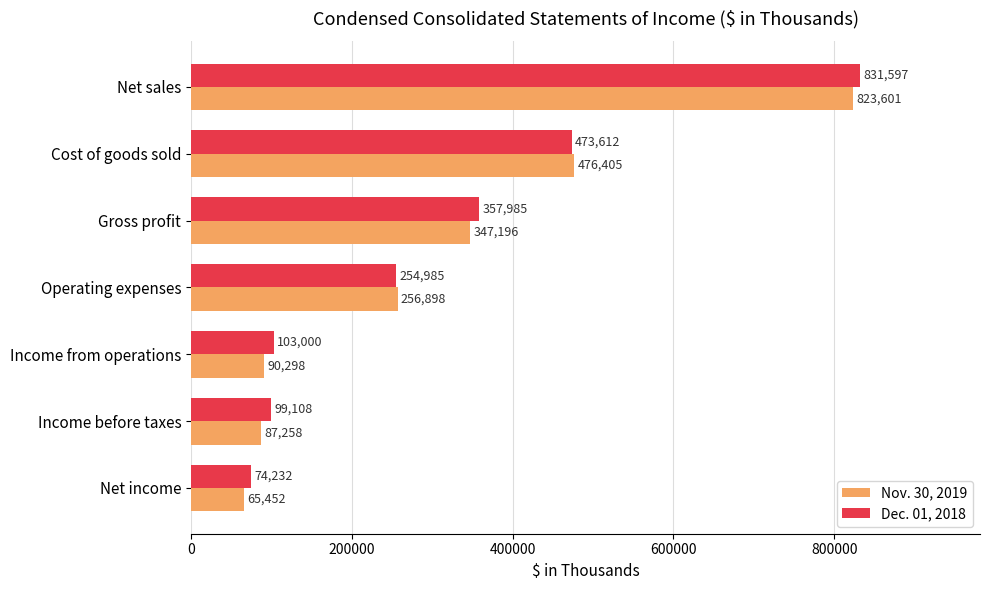

Rank the series by their maximum value, from highest to lowest.

Dec. 01, 2018, Nov. 30, 2019